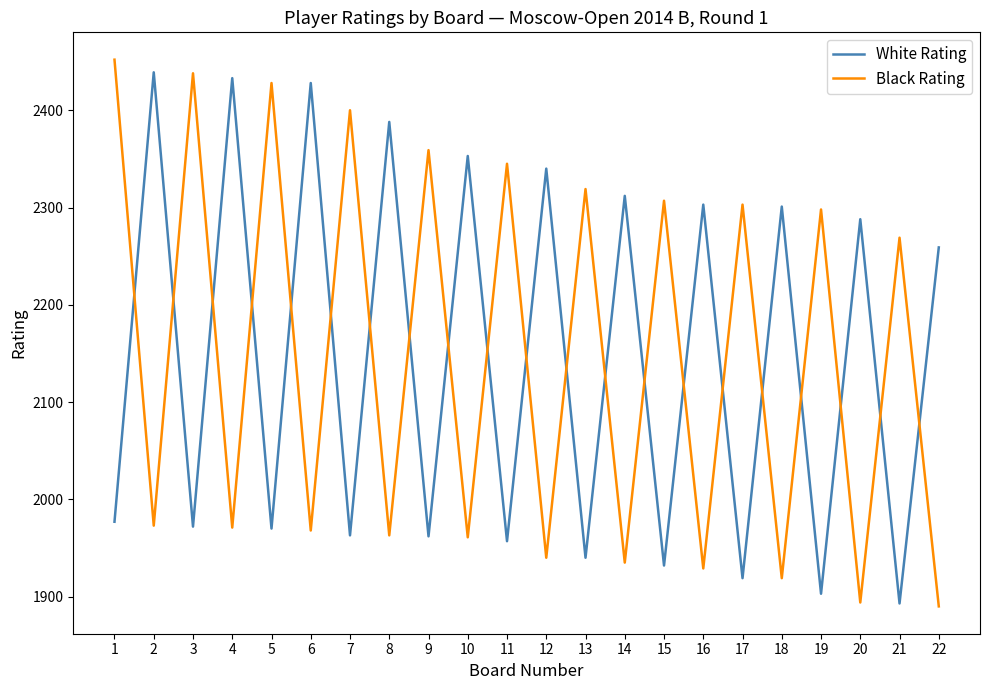

Is the value of Black Rating at 13 greater than the value of White Rating at 5?

Yes